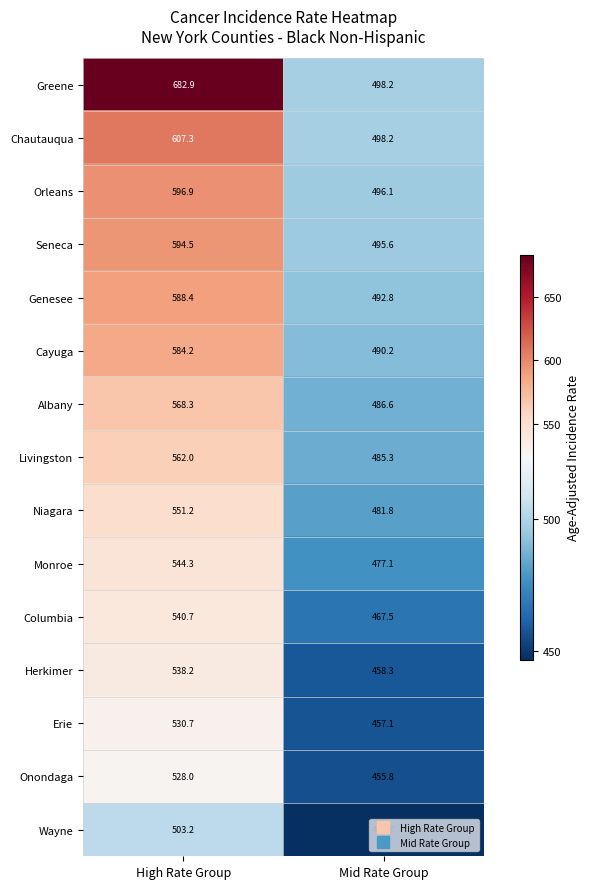

Which series changed the most between High Rate Group and Mid Rate Group?

Greene